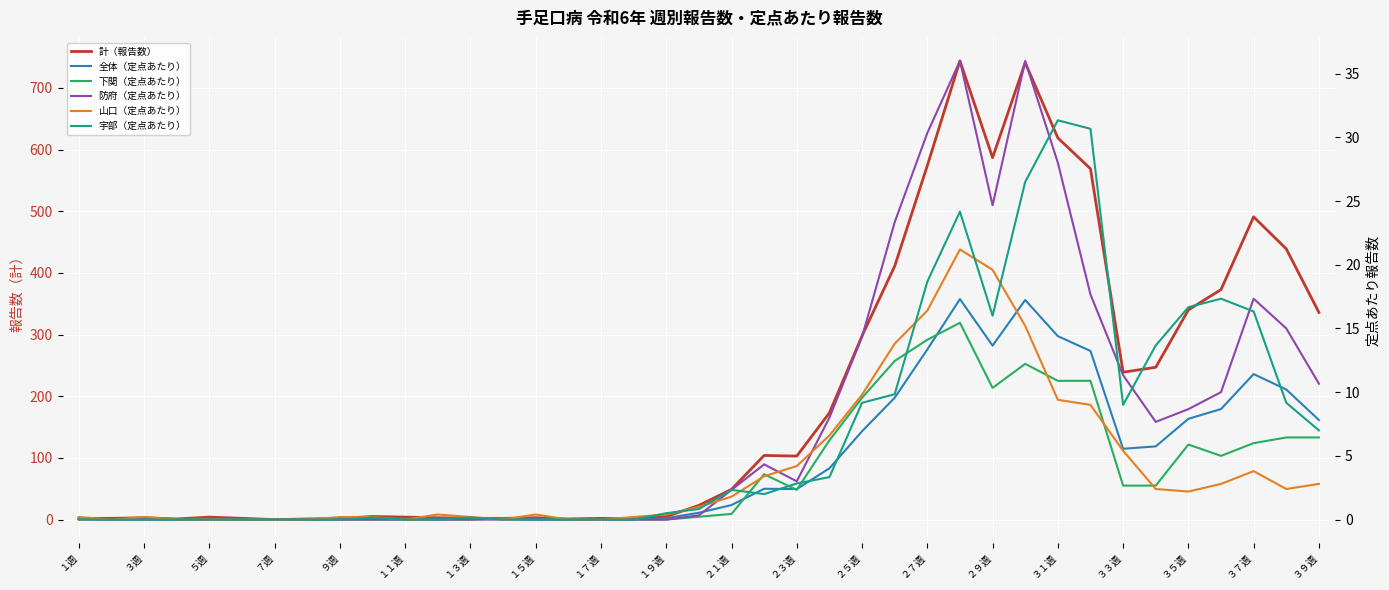

Reading left to right, list all the values displayed in this chart.

計（報告数）: 2.0	2.0	3.0	1.0	4.0	2.0	0.0	1.0	2.0	5.0	4.0	3.0	2.0	2.0	3.0	1.0	2.0	1.0	5.0	23.0	49.0	104.0	103.0	173.0	298.0	411.0	574.0	744.0	587.0	741.0	619.0	569.0	239.0	247.0	340.0	373.0	491.0	439.0	336.0
全体（定点あたり）: 0.0	0.0	0.1	0.0	0.1	0.0	0.0	0.0	0.0	0.1	0.1	0.1	0.0	0.0	0.1	0.0	0.0	0.0	0.1	0.5	1.1	2.4	2.4	4.0	6.9	9.6	13.3	17.3	13.7	17.2	14.4	13.2	5.6	5.7	7.9	8.7	11.4	10.2	7.8
下関（定点あたり）: 0.1	0.0	0.0	0.0	0.0	0.0	0.0	0.0	0.0	0.0	0.0	0.0	0.0	0.1	0.0	0.0	0.0	0.0	0.0	0.2	0.4	3.6	2.3	6.2	9.6	12.4	14.1	15.4	10.3	12.2	10.9	10.9	2.7	2.7	5.9	5.0	6.0	6.4	6.4
防府（定点あたり）: 0.0	0.0	0.0	0.0	0.0	0.0	0.0	0.0	0.0	0.0	0.0	0.0	0.0	0.0	0.0	0.0	0.0	0.0	0.0	0.3	2.3	4.3	3.0	8.0	14.3	23.3	30.3	36.0	24.7	36.0	28.0	17.7	11.3	7.7	8.7	10.0	17.3	15.0	10.7
山口（定点あたり）: 0.2	0.0	0.2	0.0	0.0	0.0	0.0	0.0	0.2	0.2	0.0	0.4	0.2	0.0	0.4	0.0	0.0	0.2	0.4	1.0	1.8	3.4	4.2	6.6	9.8	13.8	16.4	21.2	19.6	15.2	9.4	9.0	5.4	2.4	2.2	2.8	3.8	2.4	2.8
宇部（定点あたり）: 0.0	0.0	0.0	0.0	0.0	0.0	0.0	0.0	0.0	0.2	0.0	0.0	0.2	0.0	0.0	0.0	0.0	0.0	0.5	0.8	2.3	2.0	2.8	3.3	9.2	9.8	18.7	24.2	16.0	26.5	31.3	30.7	9.0	13.7	16.7	17.3	16.3	9.2	7.0